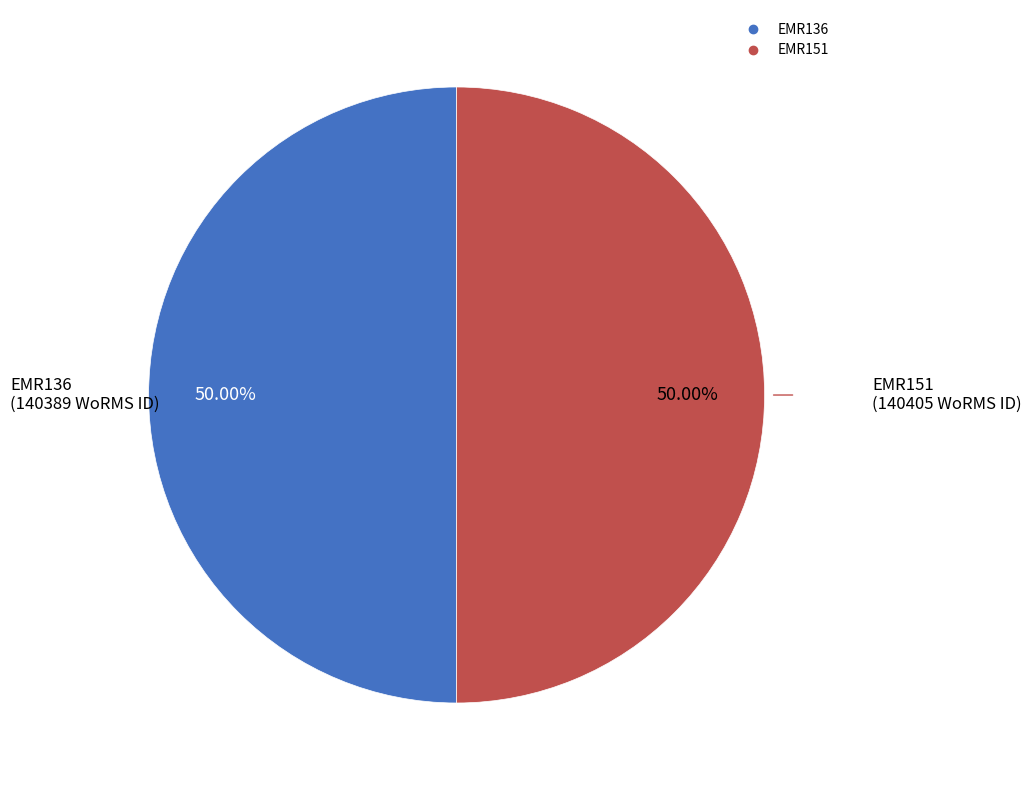

True or false: EMR151 accounts for 56% of the total.

False